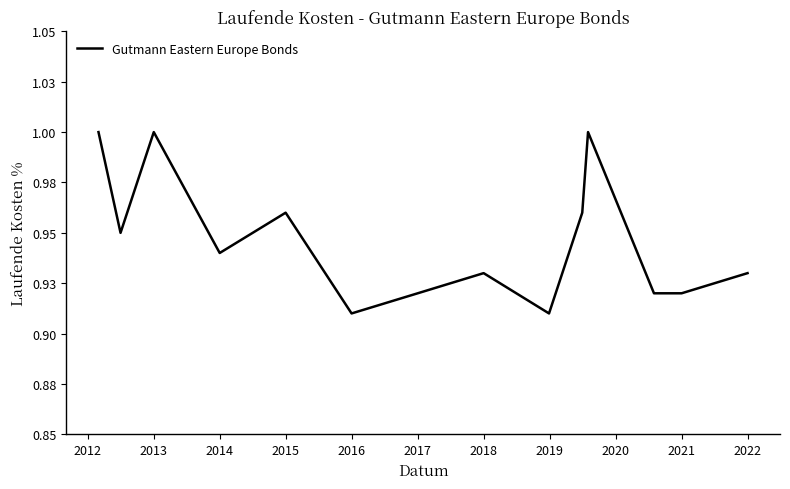

Does the chart display data point markers on the line(s)?

No